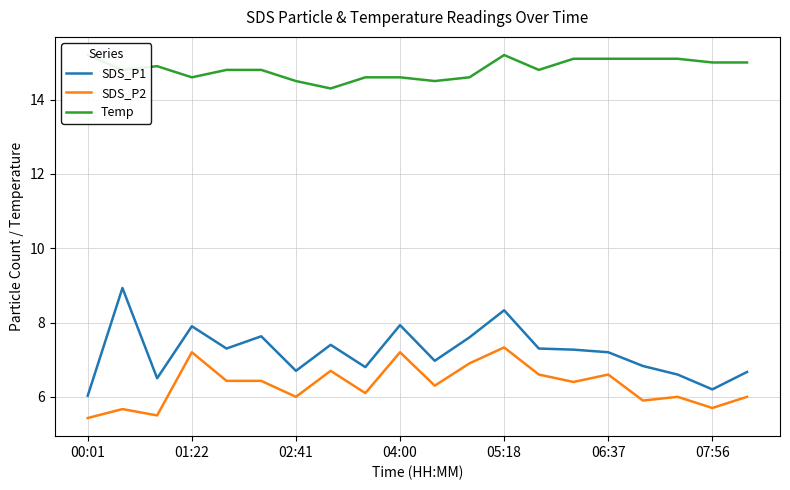

True or false: SDS_P1 has a value of 7.9 at 04:00.

True